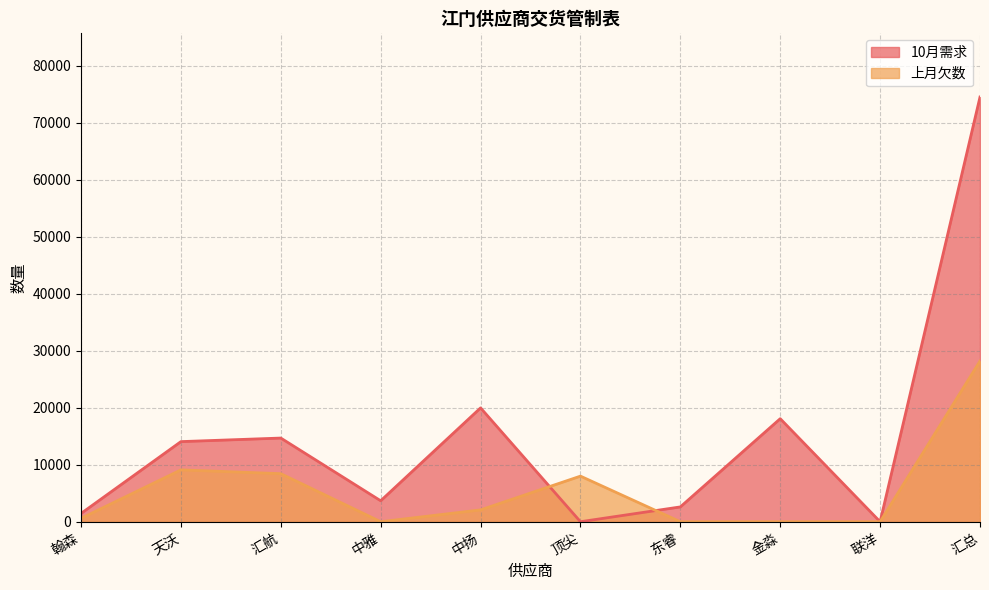

After their last crossing, which series has the higher values: 上月欠数 or 10月需求?

10月需求